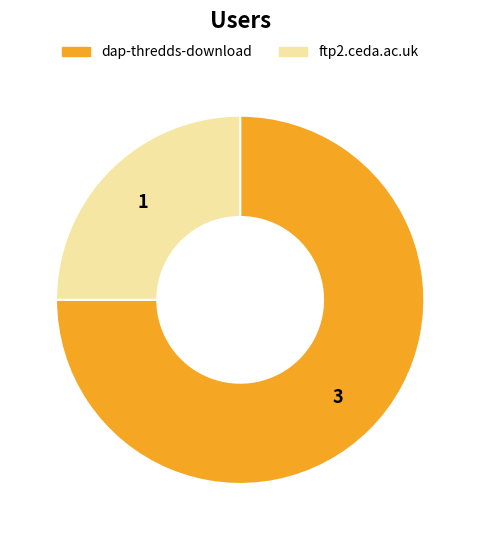

Does dap-thredds-download represent more than half of the total?

Yes